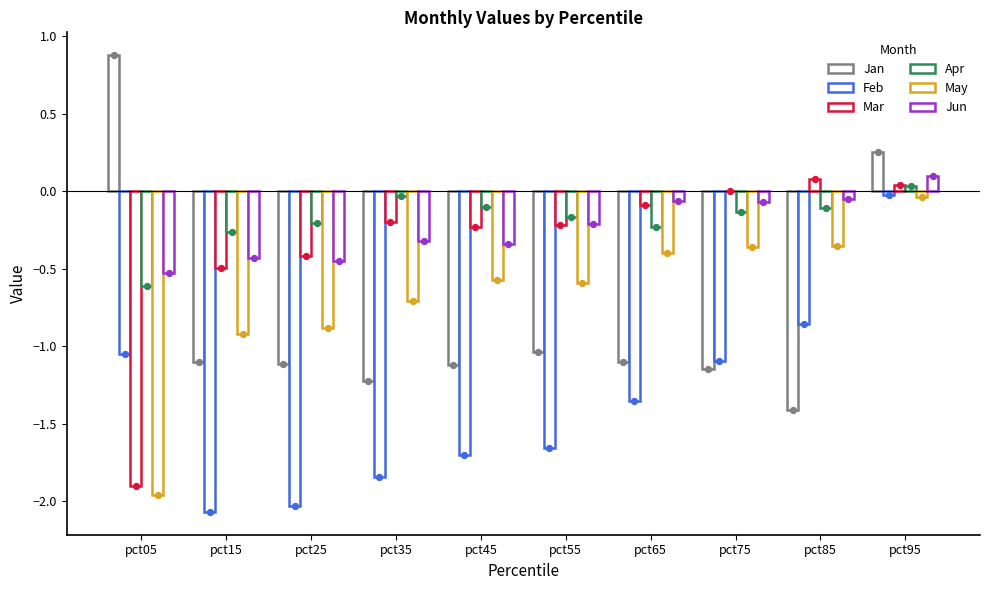

Is the value of Feb at pct55 greater than the value of Apr at pct95?

No